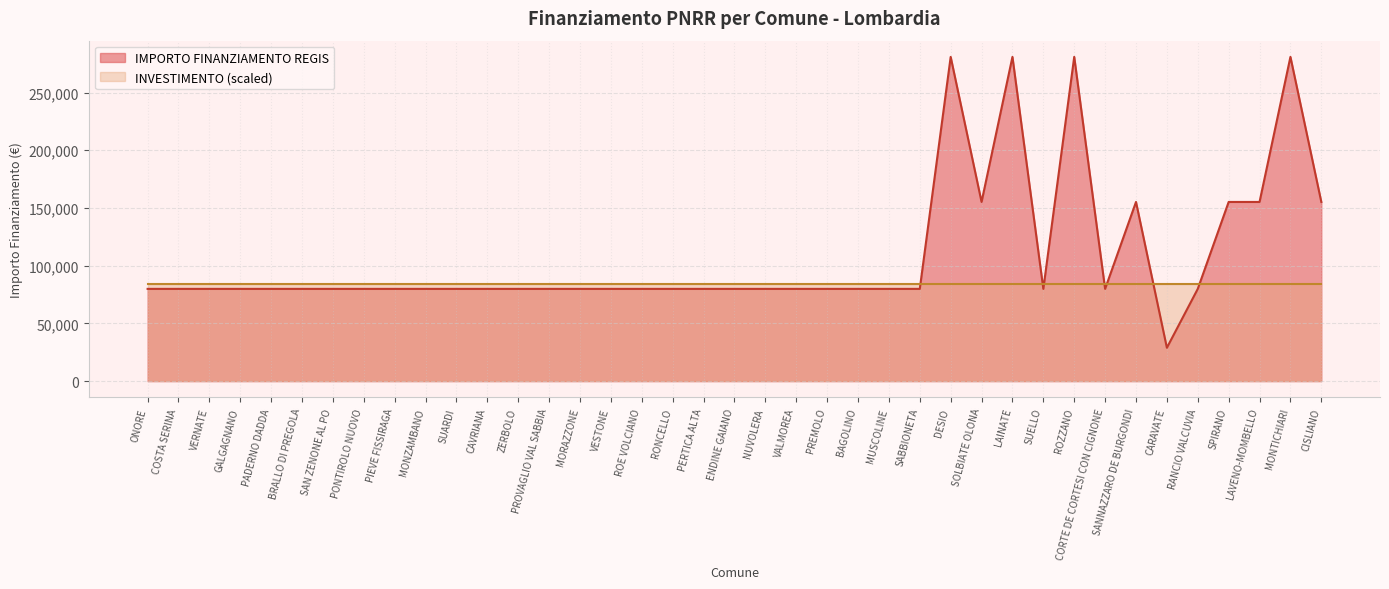

At which label does the data first exceed 79922?

DESIO